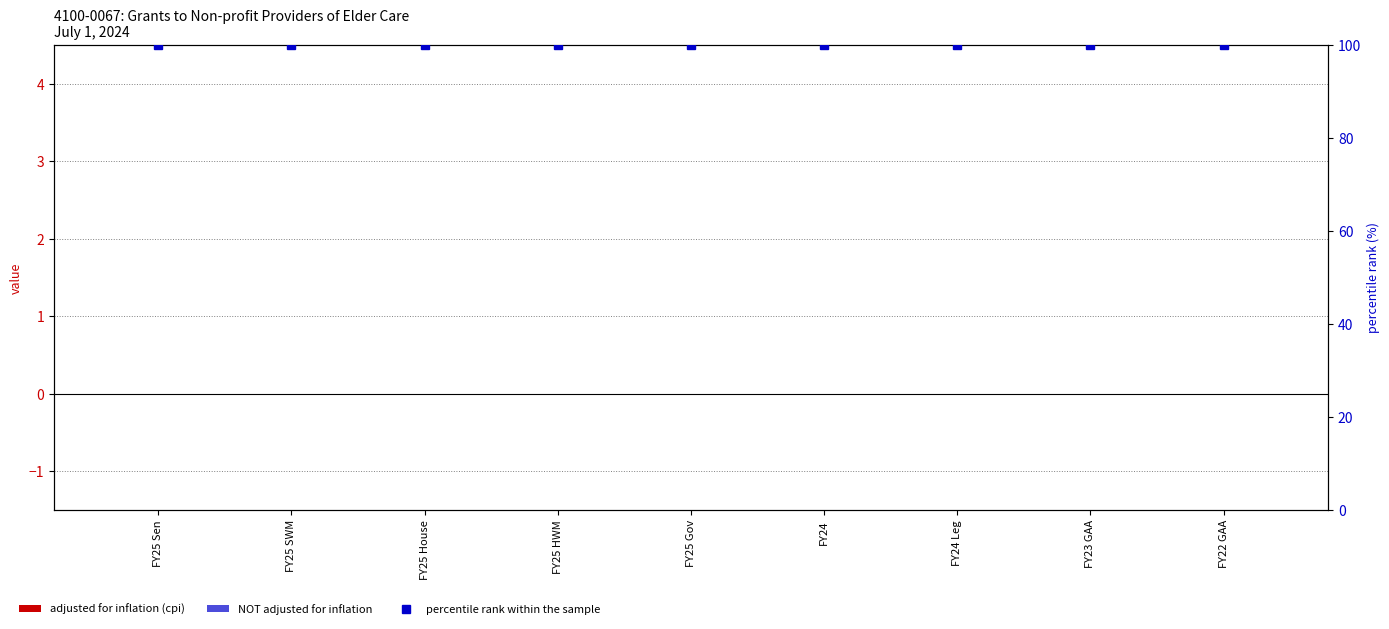

Reading left to right, extract all data points from this chart.

adjusted for inflation (cpi): 0	0	0	0	0	0	0	0	0
NOT adjusted for inflation: 0	0	0	0	0	0	0	0	0
percentile rank within the sample: 100	100	100	100	100	100	100	100	100